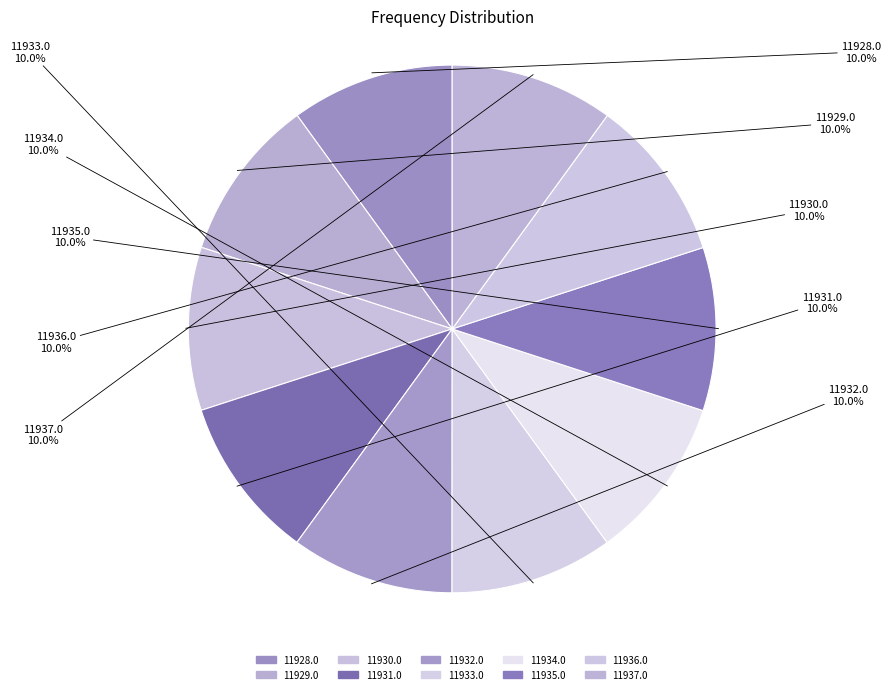

Does any single category account for the majority?

No